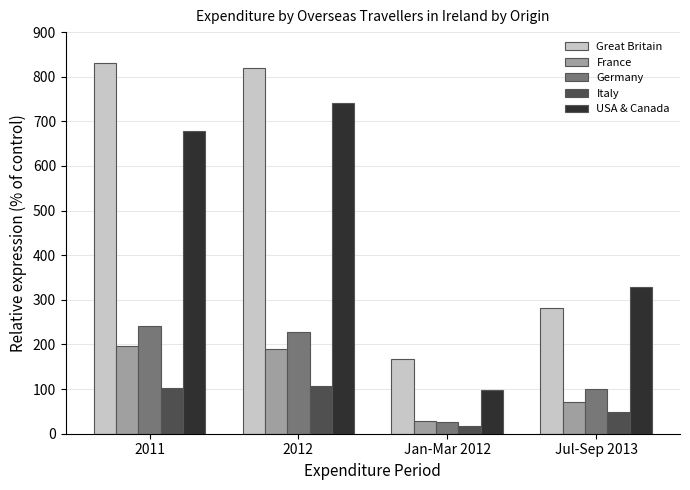

What is the average value of the Italy series?

69